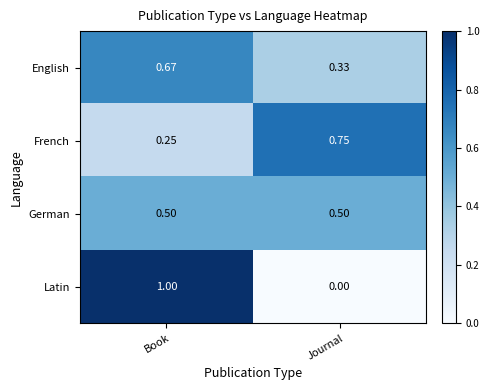

Which series changed the most between Book and Journal?

Latin